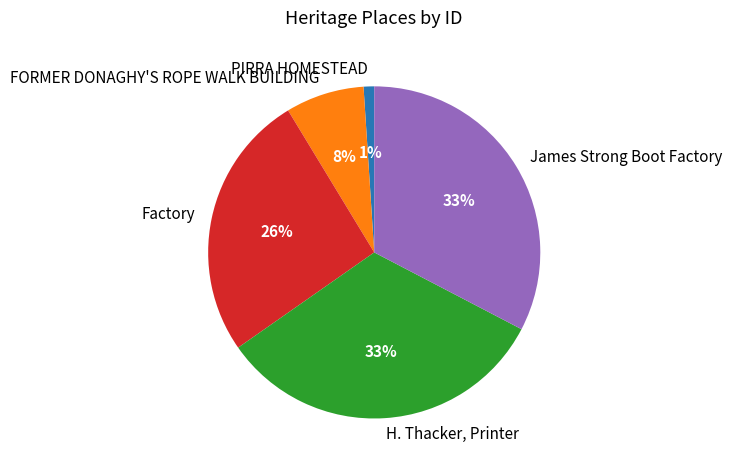

To the nearest percent, what is the difference between the FORMER DONAGHY'S ROPE WALK BUILDING and Factory slice percentages?

18%